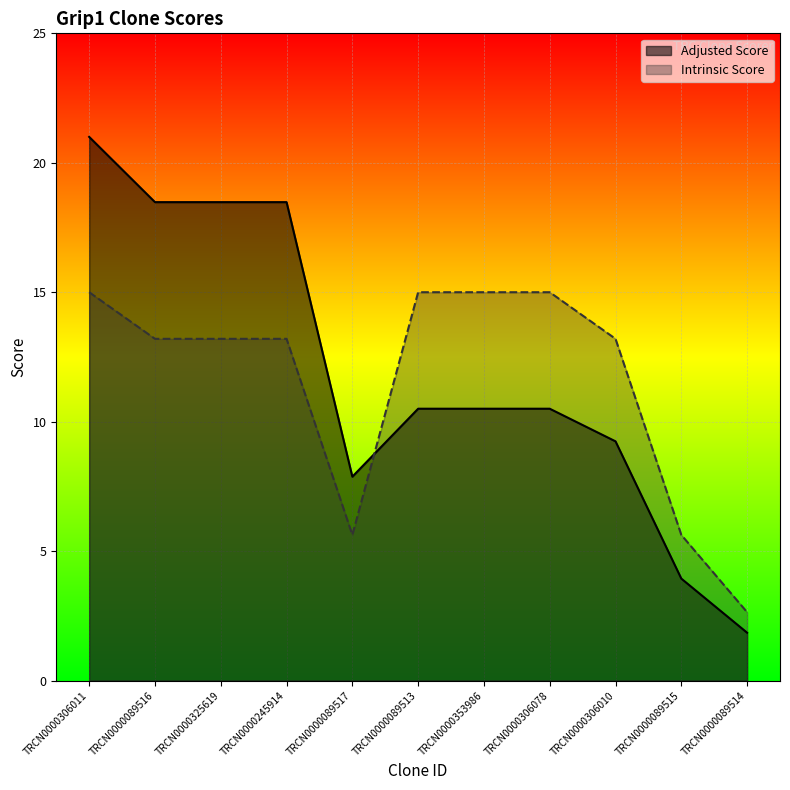

How many lines are shown in the chart?

2